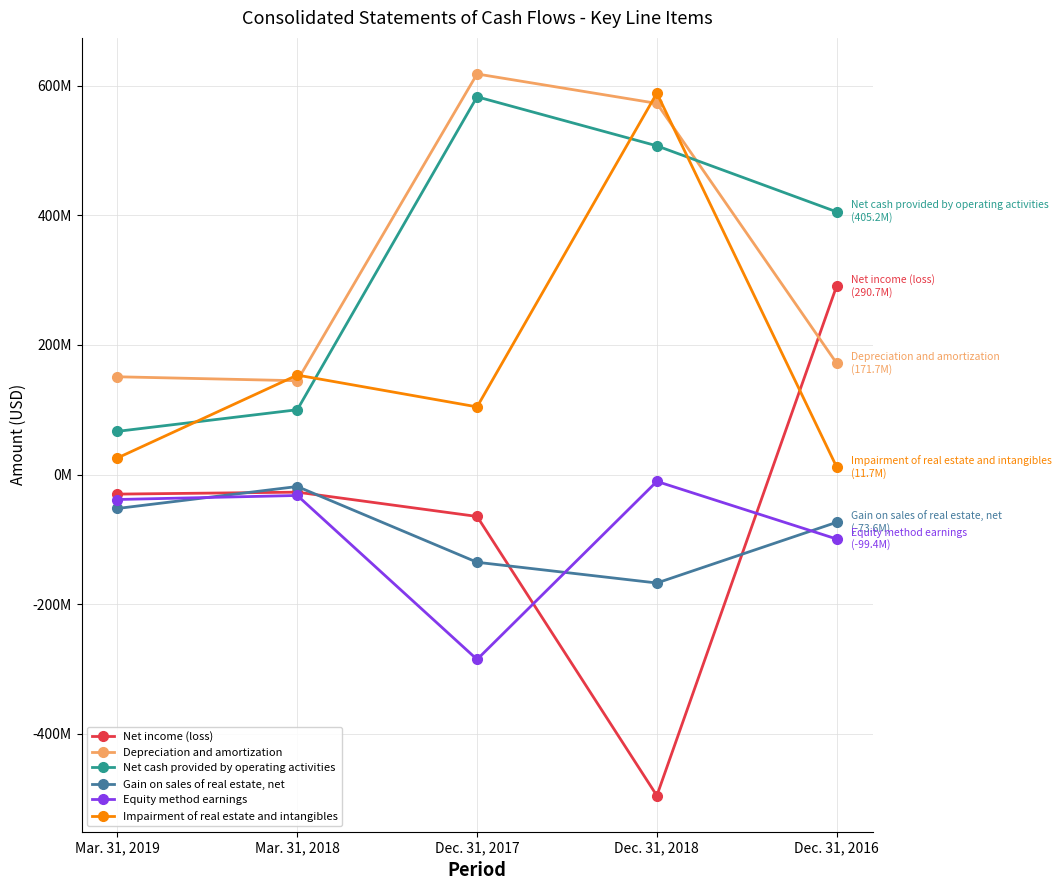

What are all the series names shown in the legend?

Net income (loss), Depreciation and amortization, Net cash provided by operating activities, Gain on sales of real estate, net, Equity method earnings, Impairment of real estate and intangibles